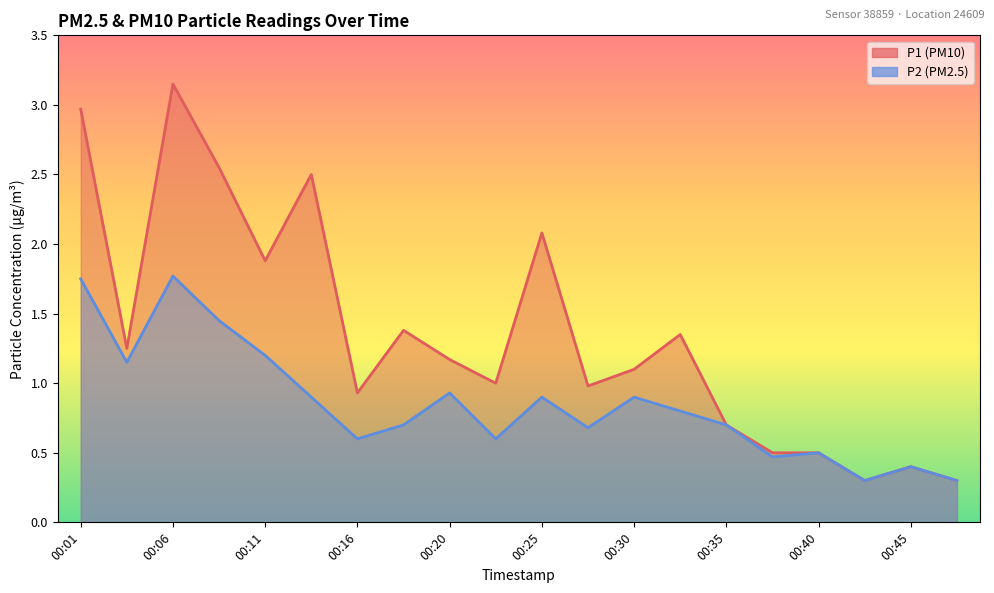

Which series changed the most between 00:20 and 00:28?

P2